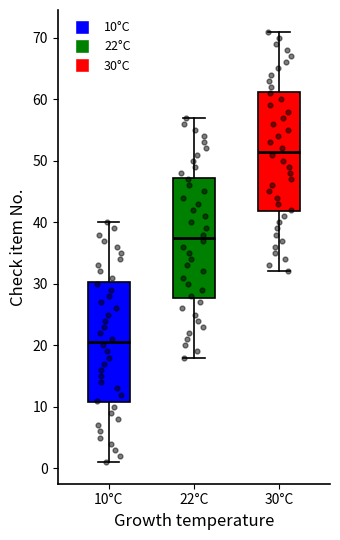

Where does the upper whisker of the box for 22°C end on the y-axis? The values are not printed on the chart, so give them approximately, as read against the axis.

57